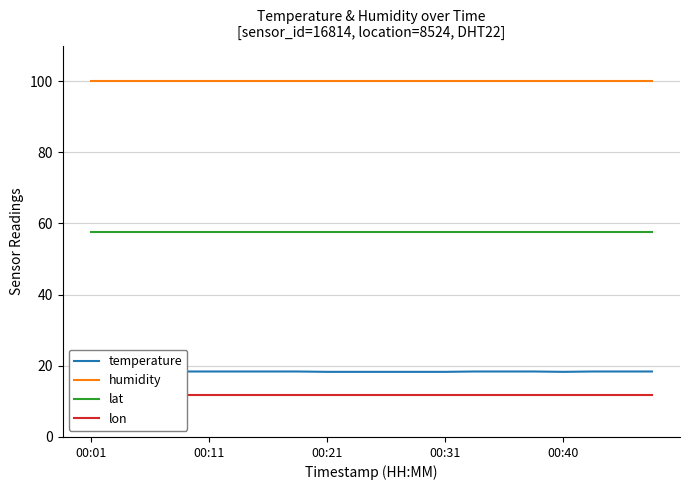

Reading left to right, extract all data points from this chart.

temperature: 18.5	18.4	18.4	18.4	18.4	18.4	18.4	18.4	18.3	18.3	18.3	18.3	18.3	18.4	18.4	18.4	18.3	18.4	18.4	18.4
humidity: 99.9	99.9	99.9	99.9	99.9	99.9	99.9	99.9	99.9	99.9	99.9	99.9	99.9	99.9	99.9	99.9	99.9	99.9	99.9	99.9
lat: 57.6	57.6	57.6	57.6	57.6	57.6	57.6	57.6	57.6	57.6	57.6	57.6	57.6	57.6	57.6	57.6	57.6	57.6	57.6	57.6
lon: 11.9	11.9	11.9	11.9	11.9	11.9	11.9	11.9	11.9	11.9	11.9	11.9	11.9	11.9	11.9	11.9	11.9	11.9	11.9	11.9